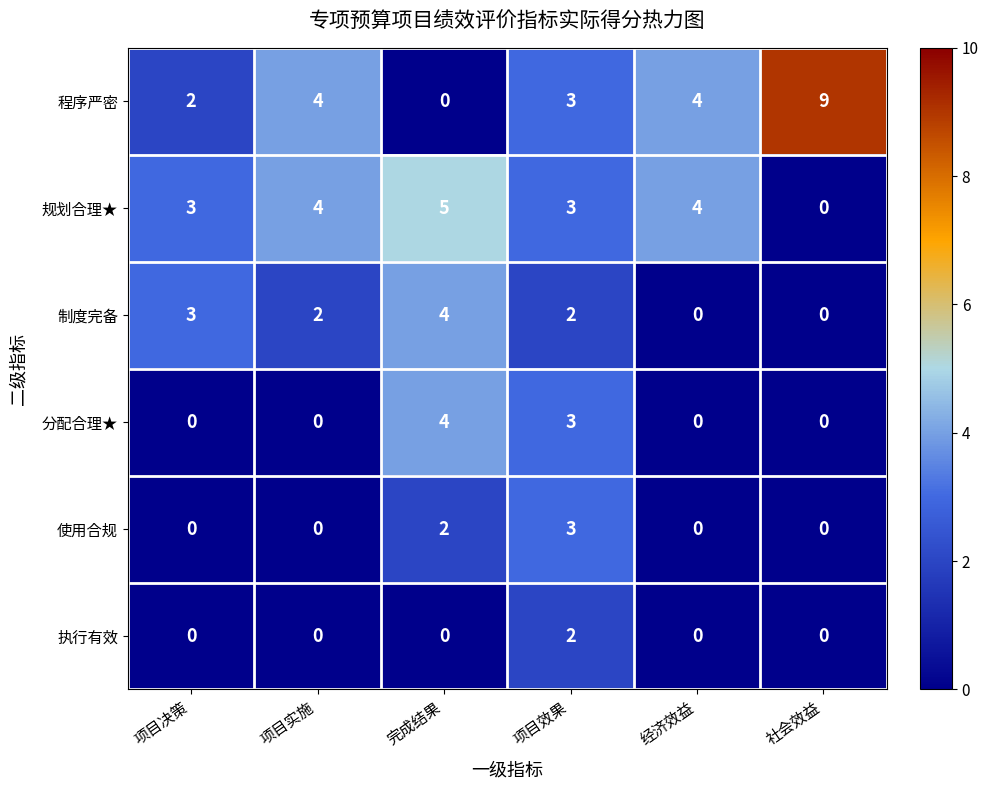

How many categories are shown in the chart?

6